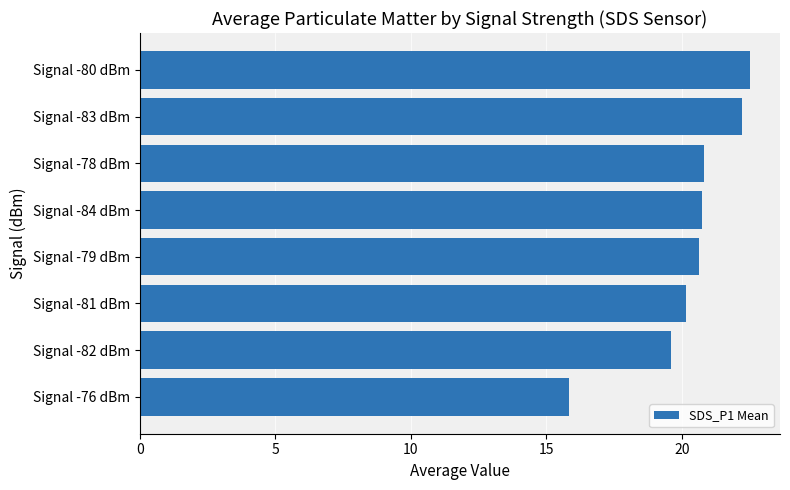

Is it true that the value at Signal -82 dBm is 33.0?

False